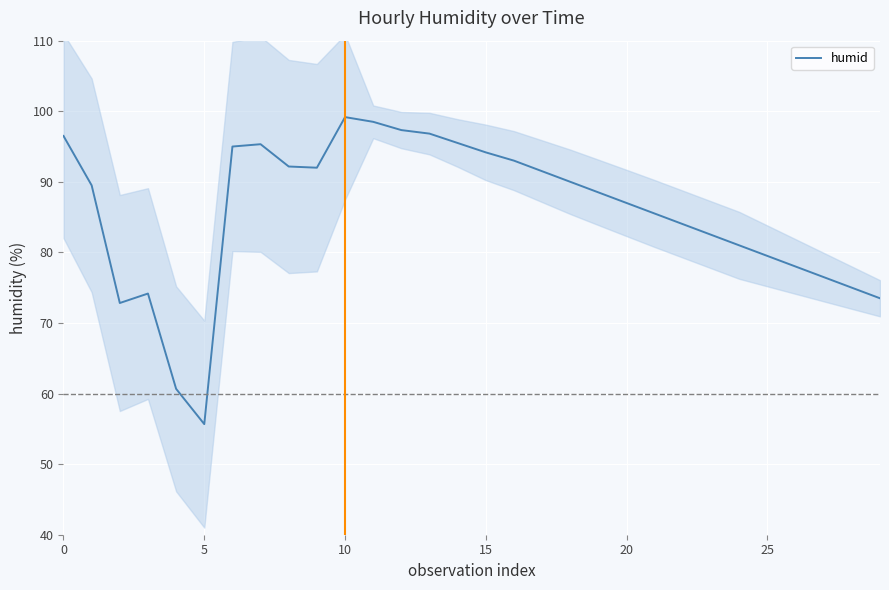

At which label is the value closest to 77?

27